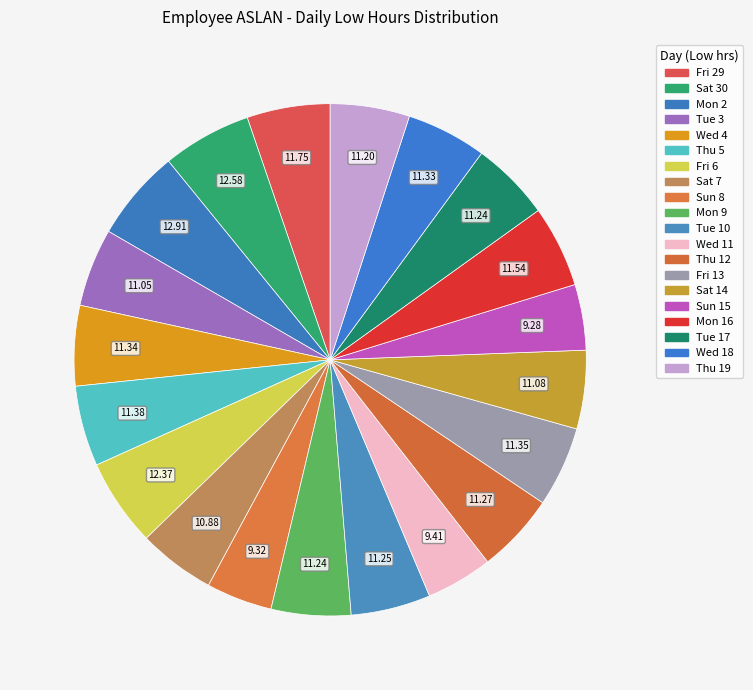

How many segments does this pie chart have?

20